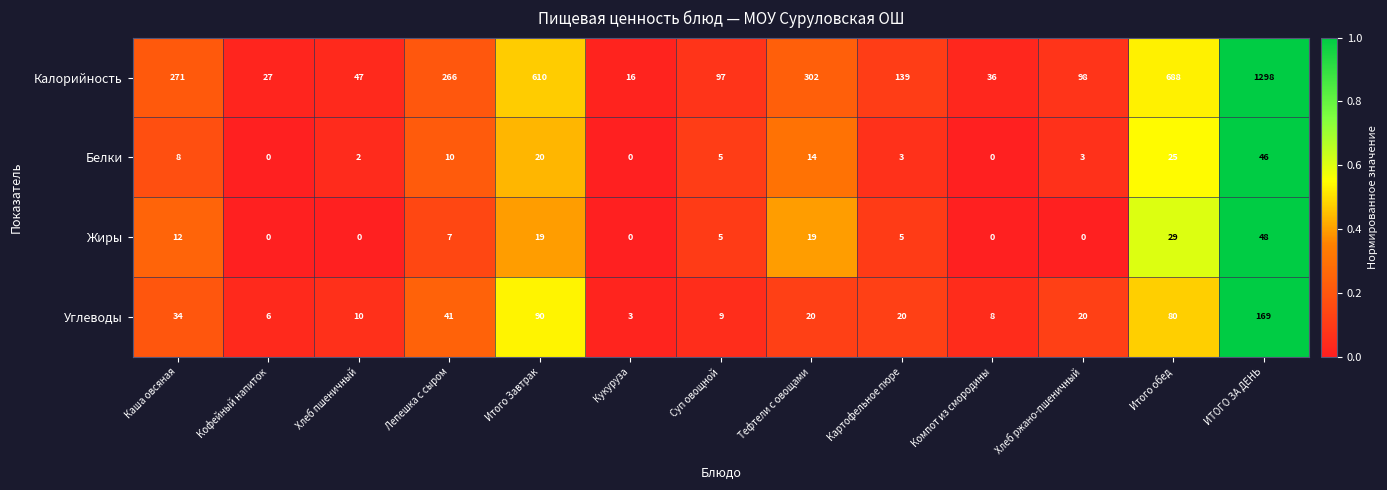

Where is Белки nearest to the value 23?

Итого обед